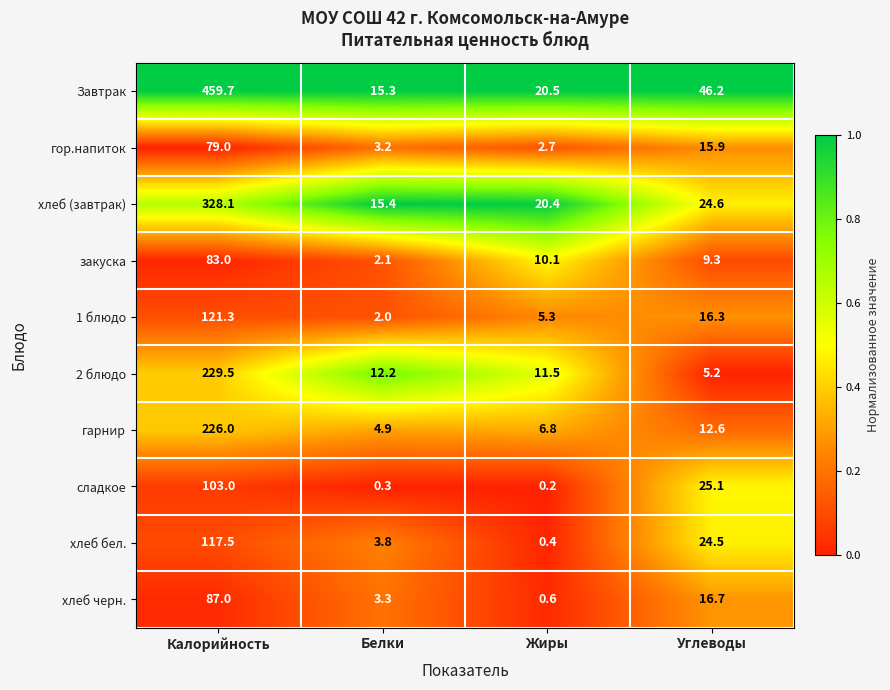

What is the difference between the maximum and minimum values in the хлеб бел. series?

117.1